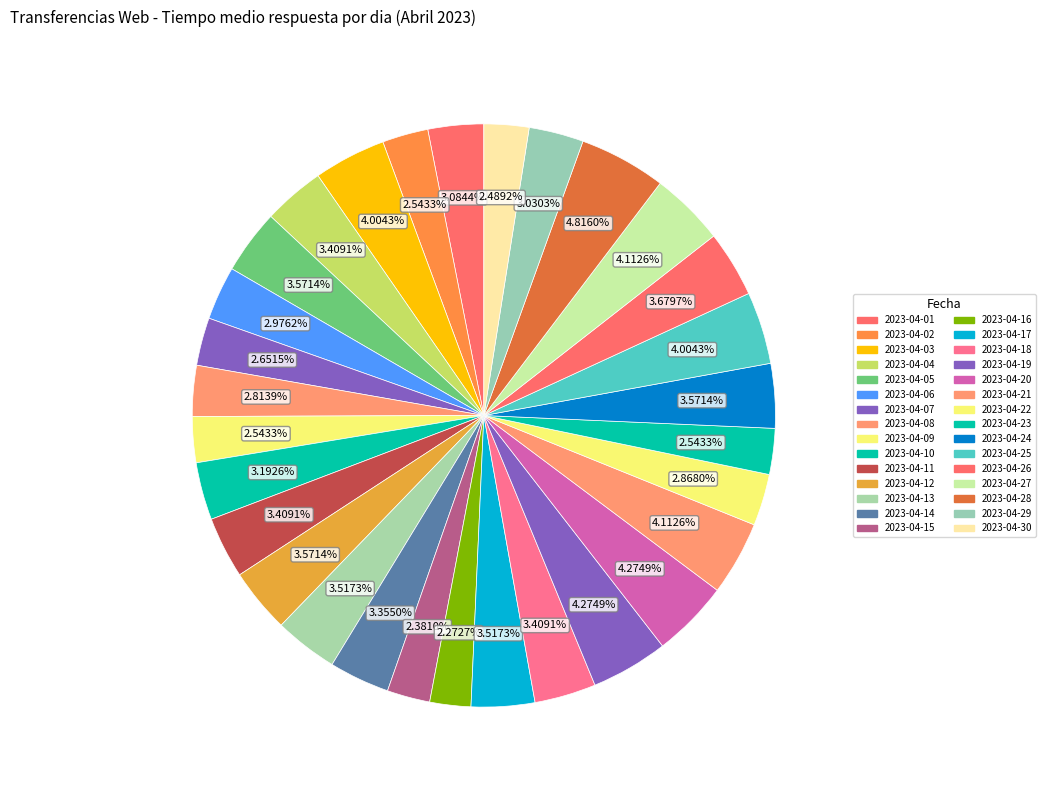

Count the number of slices in the pie.

30